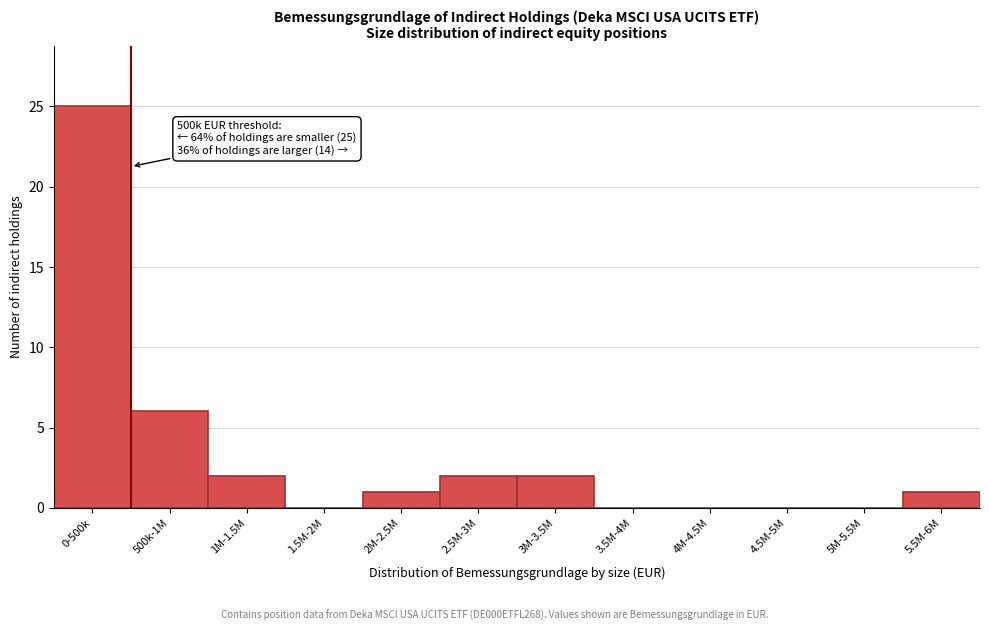

Reading left to right, what are all the values shown in this chart?

0-500k=25	500k-1M=6	1M-1.5M=2	1.5M-2M=0	2M-2.5M=1	2.5M-3M=2	3M-3.5M=2	3.5M-4M=0	4M-4.5M=0	4.5M-5M=0	5M-5.5M=0	5.5M-6M=1